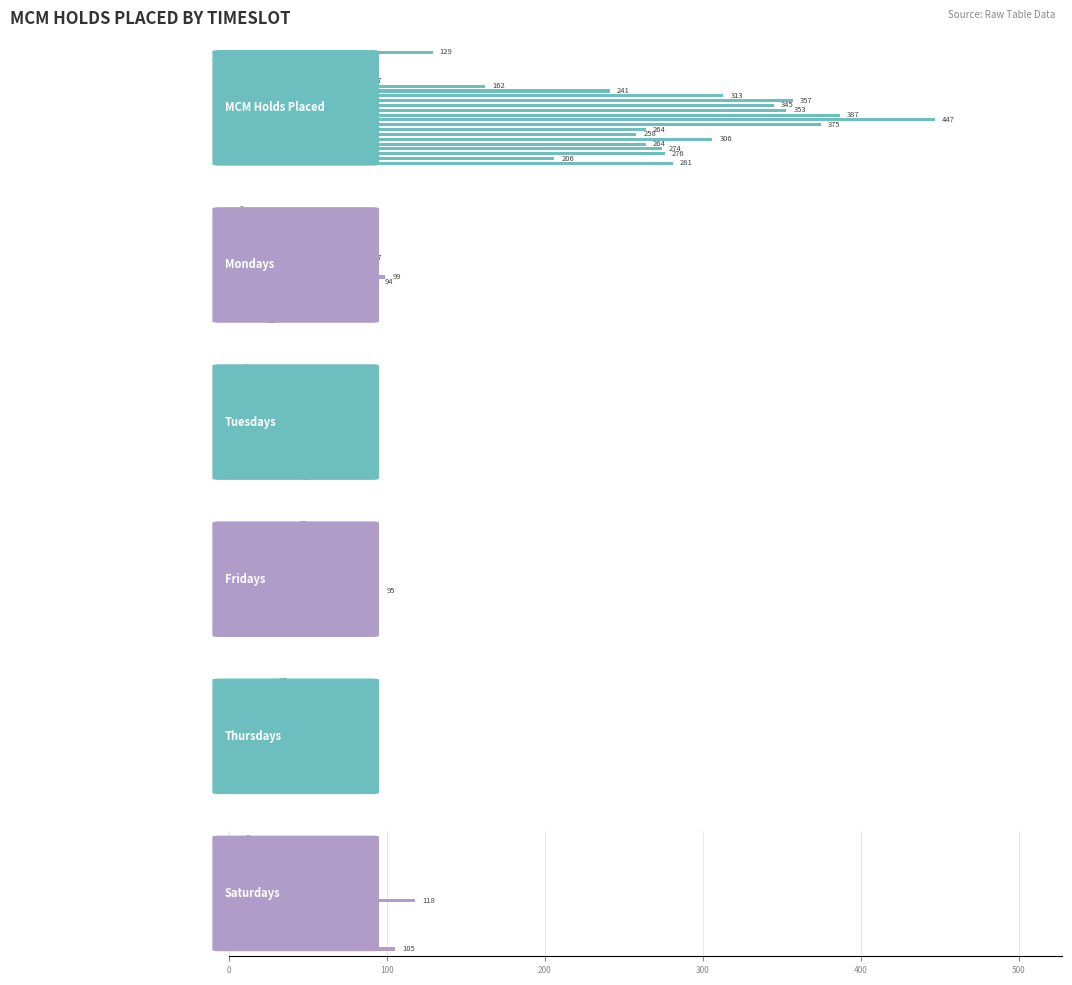

What is the total value across all series at 200?

66